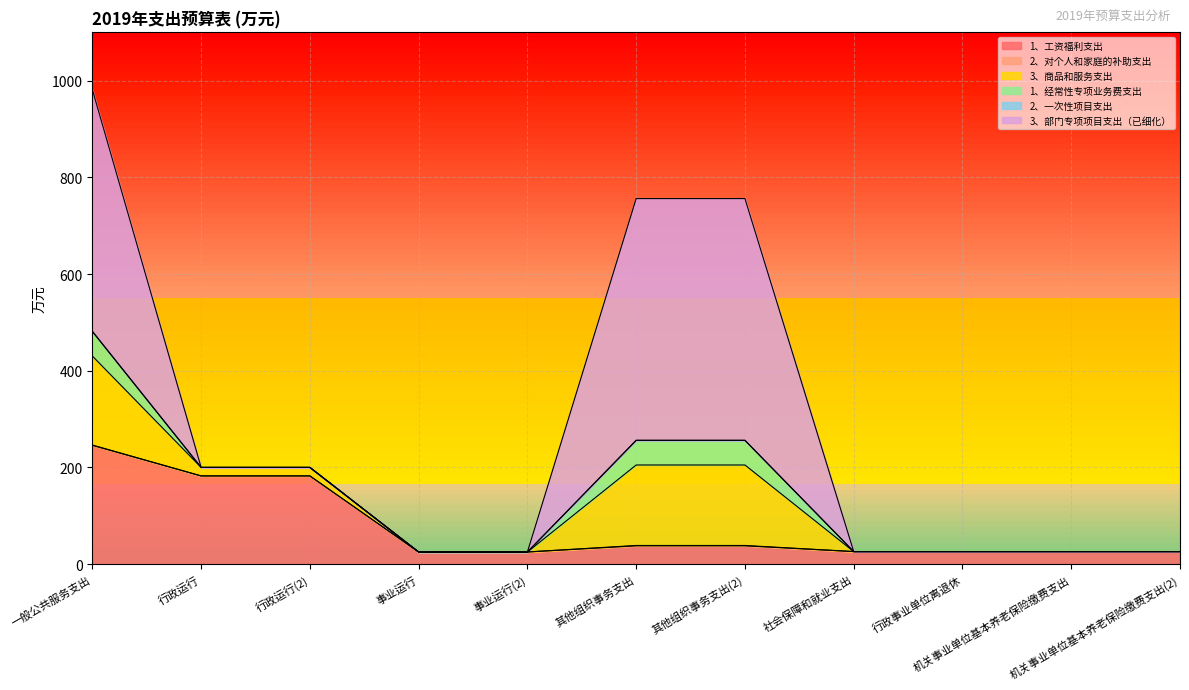

What is the value of the 1、工资福利支出 point at the 4th from the left?

25.2